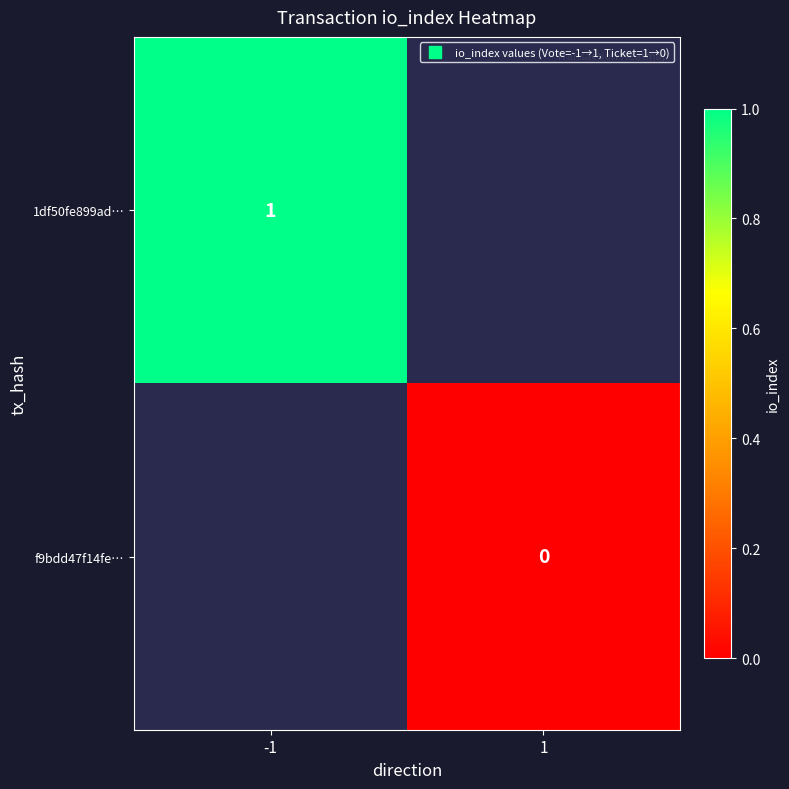

Between 1 and -1, which is larger?

-1